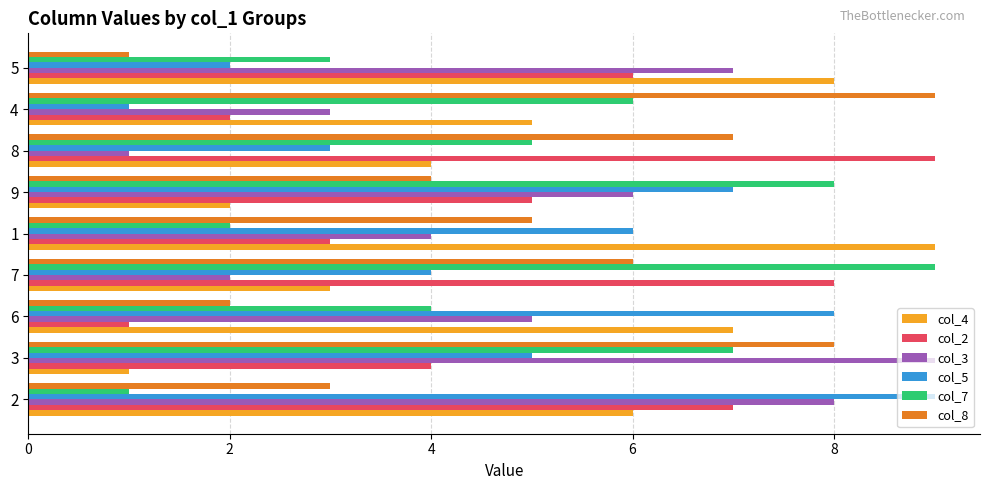

Is the value of col_2 at 5 greater than the value of col_8 at 4?

No